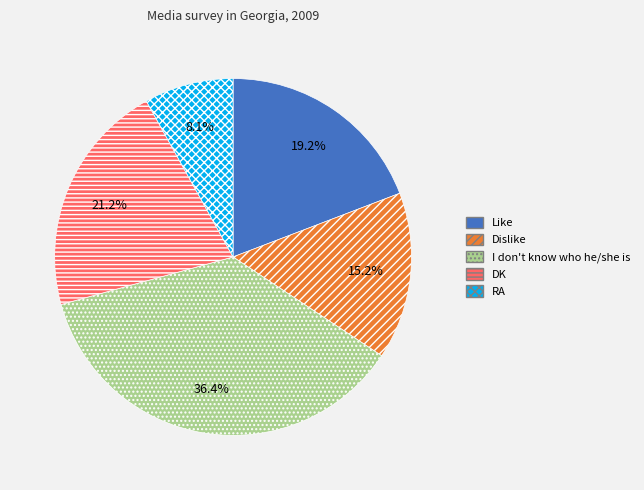

To the nearest percent, what percentage of the pie is Dislike?

15%